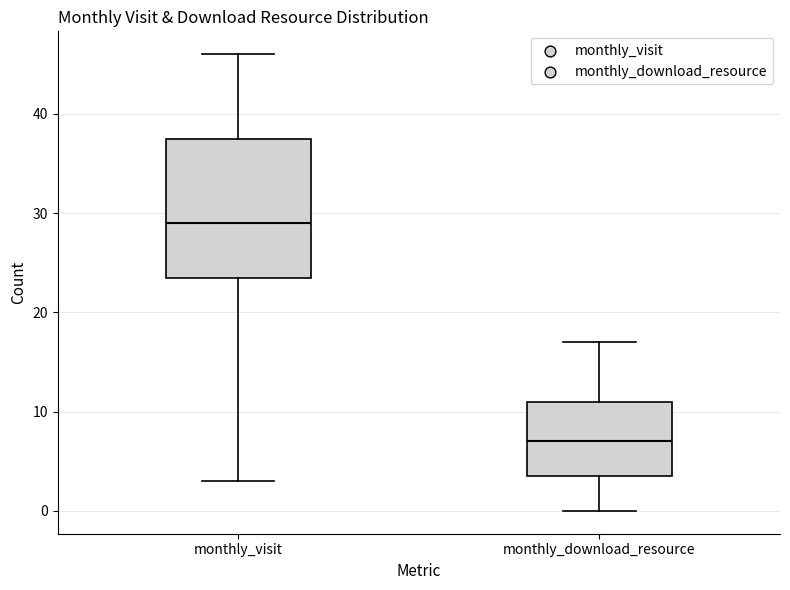

Reading left to right, read every box against the y-axis: the position of its median line, the range the box covers, and the ends of its whiskers. The values are not printed on the chart, so give them approximately, as read against the axis.

monthly_visit: median 29, box 24 to 38, whiskers 3 to 46
monthly_download_resource: median 7, box 4 to 11, whiskers 0 to 17